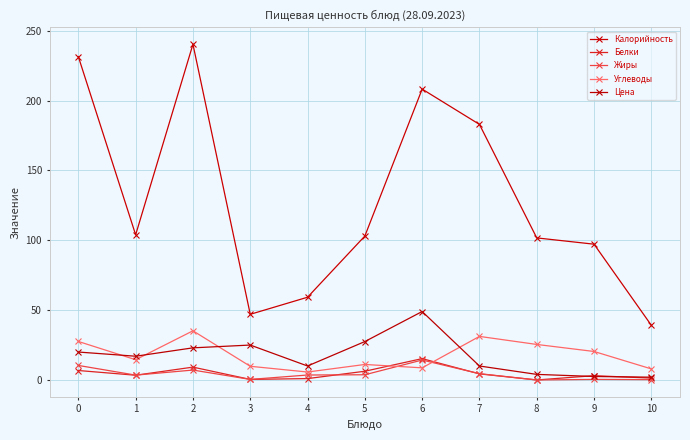

What is the difference between the maximum and minimum values in the Калорийность series?

201.2